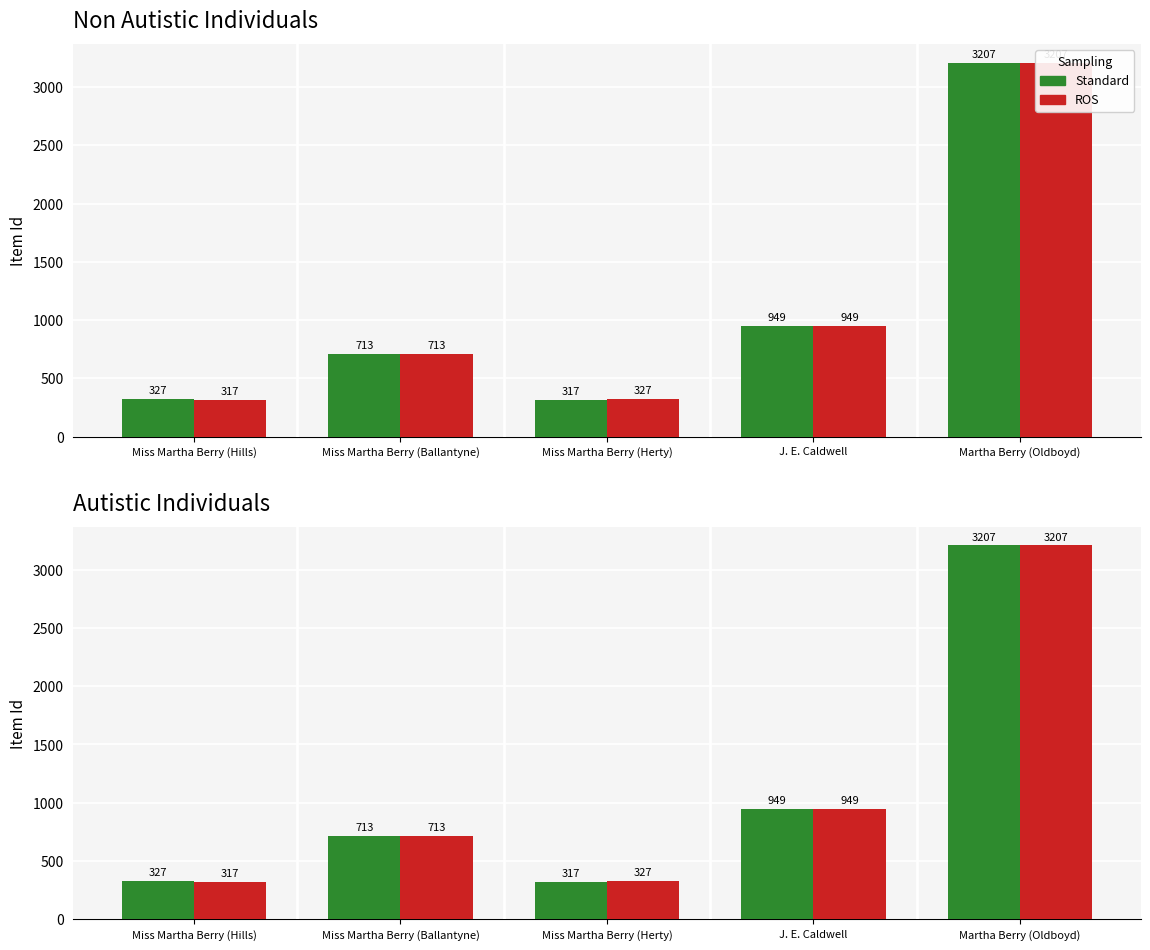

What is the smallest value displayed?

317